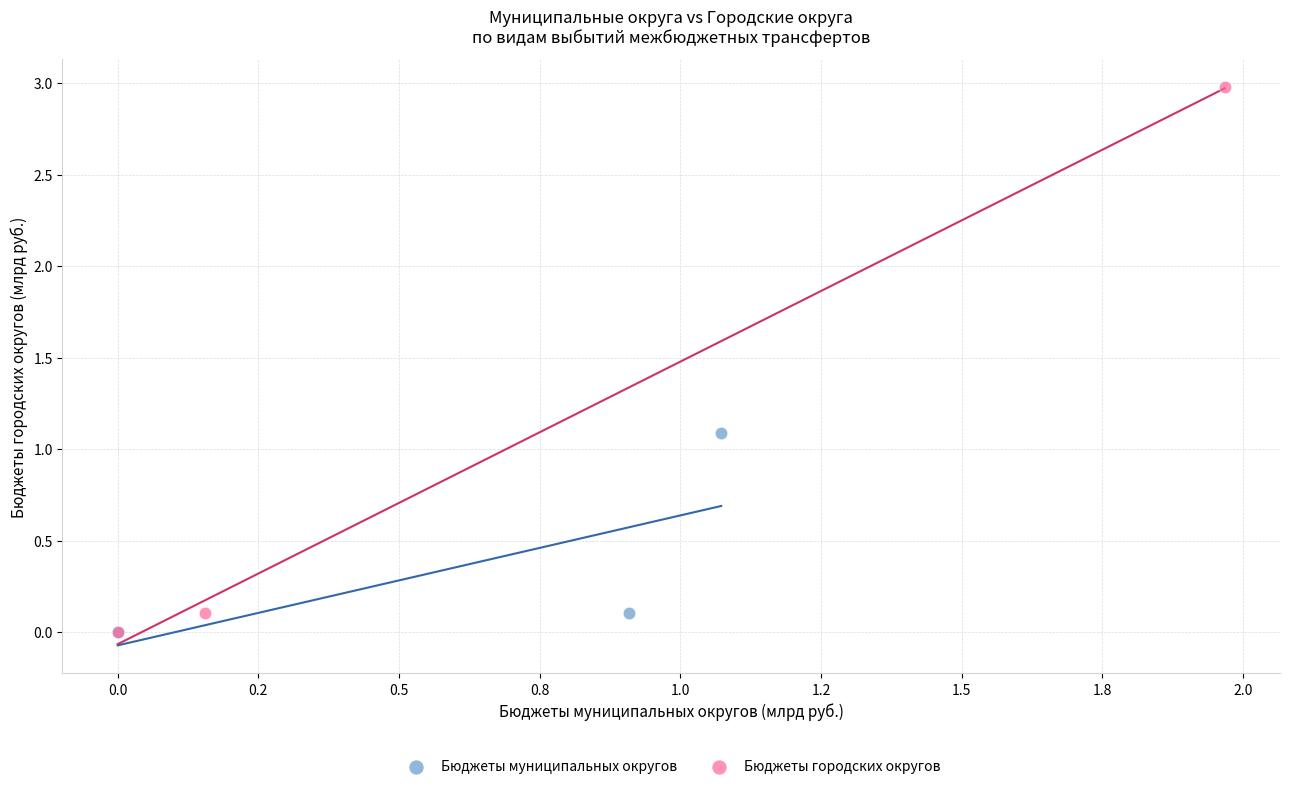

What are all the series names shown in the legend?

Бюджеты муниципальных округов, Бюджеты городских округов